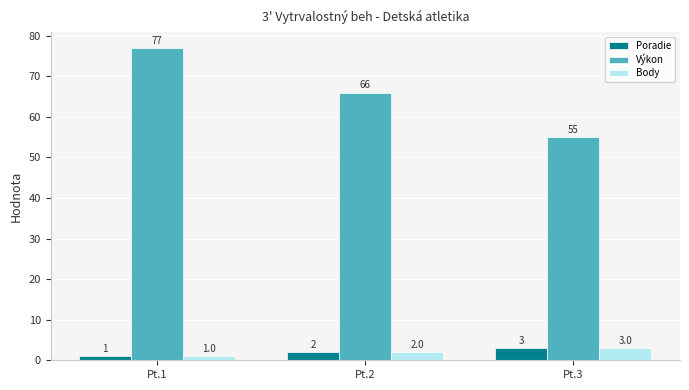

Rank the categories by Výkon value from highest to lowest.

Pt.1, Pt.2, Pt.3